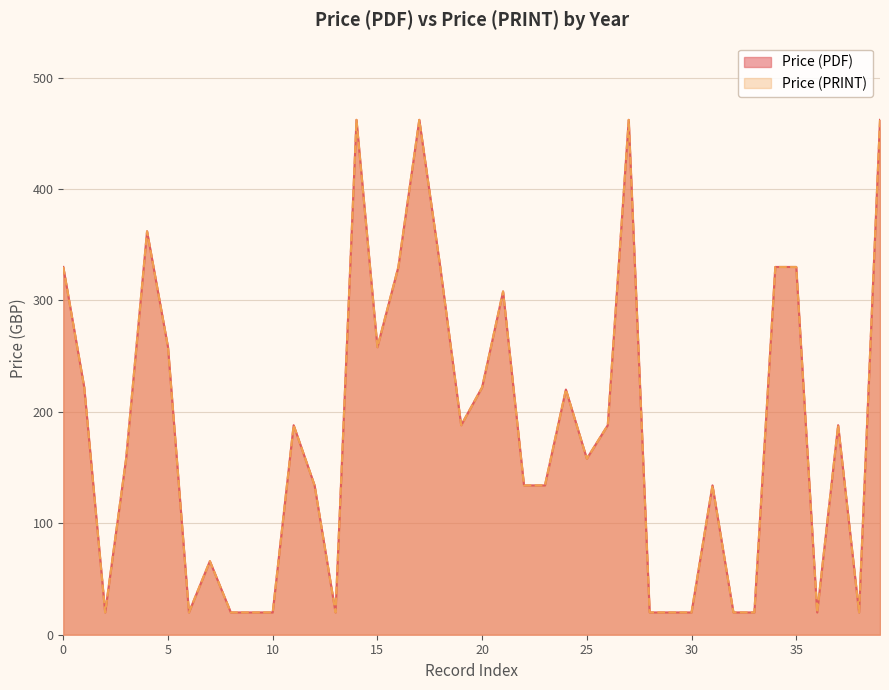

Does the chart display data point markers on the line(s)?

No